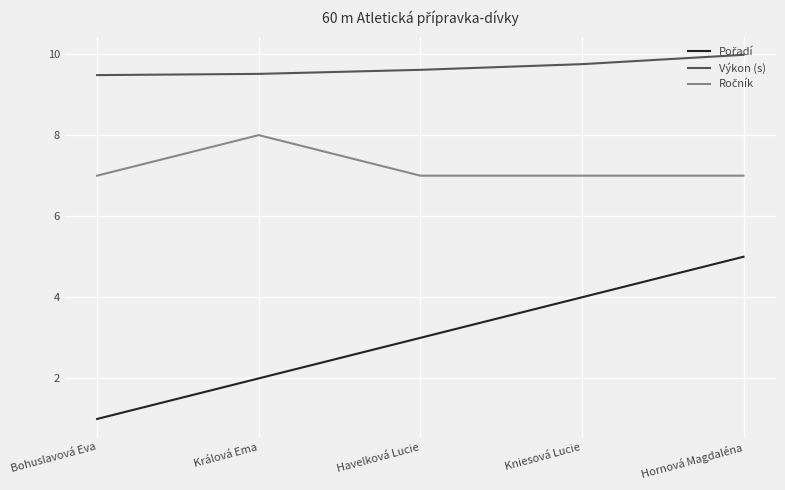

What position from the right is Havelková Lucie?

3